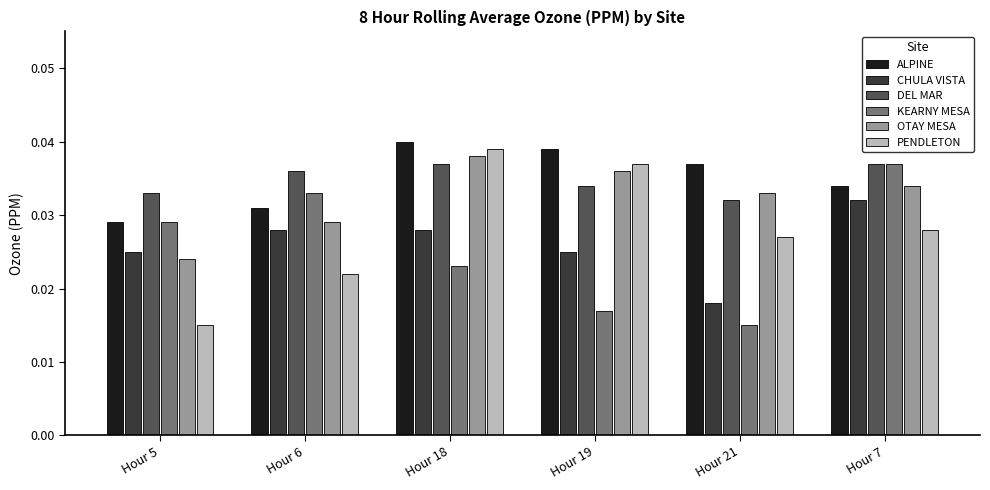

True or false: CHULA VISTA has a value of 0.1 at Hour 7.

False